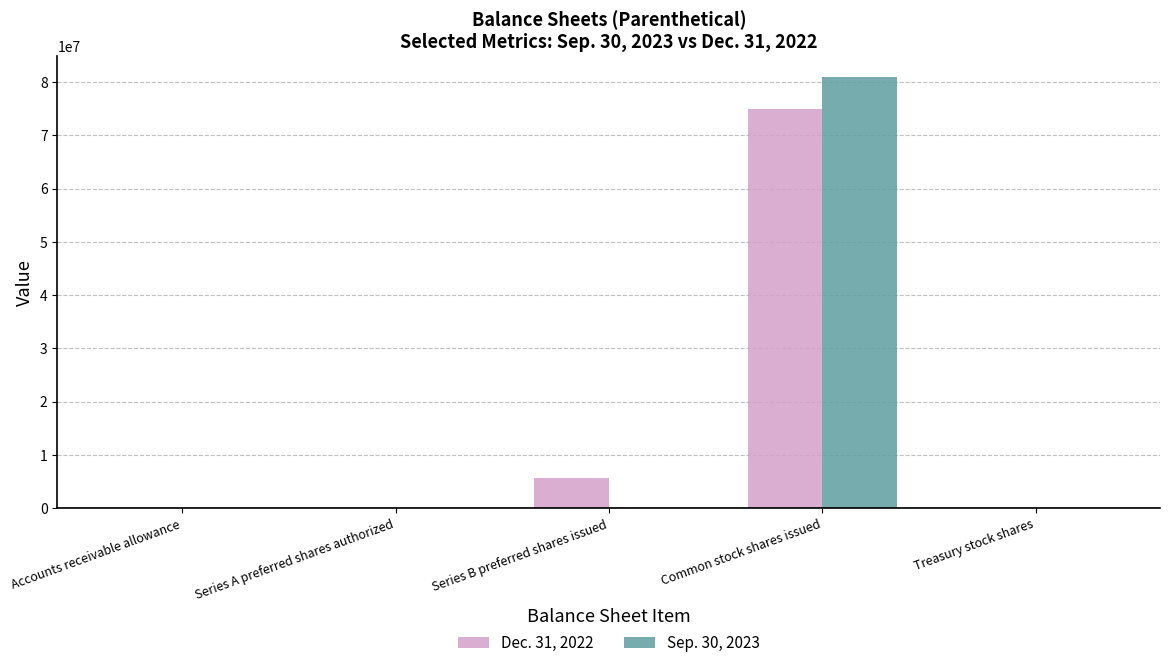

Count the number of data series in this chart.

2